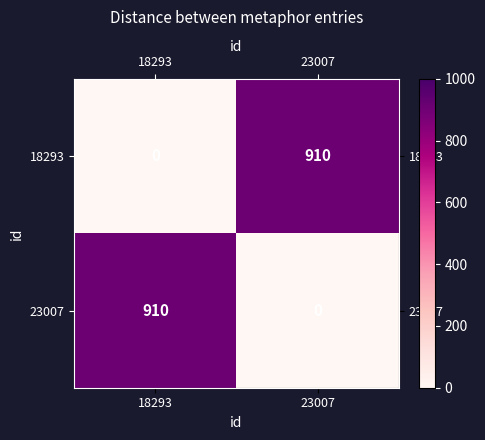

What is the maximum value shown in the chart?

910